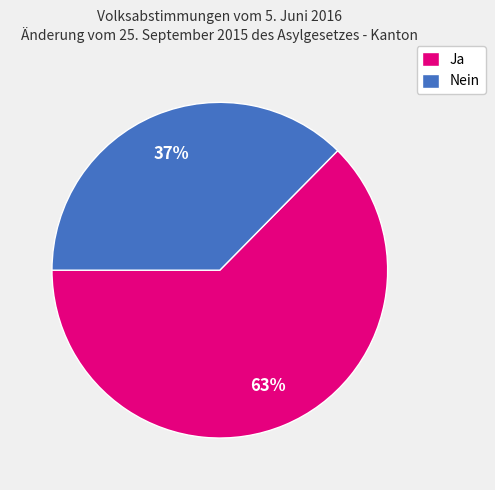

To the nearest percent, what percentage of the pie is Ja?

63%